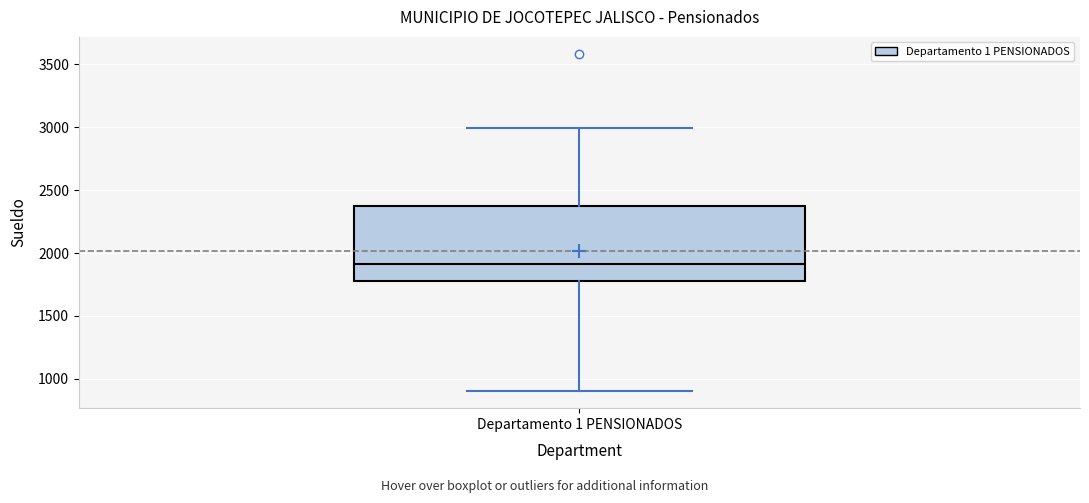

Where does the lower whisker of the box for Departamento 1 PENSIONADOS end on the y-axis? The values are not printed on the chart, so give them approximately, as read against the axis.

900